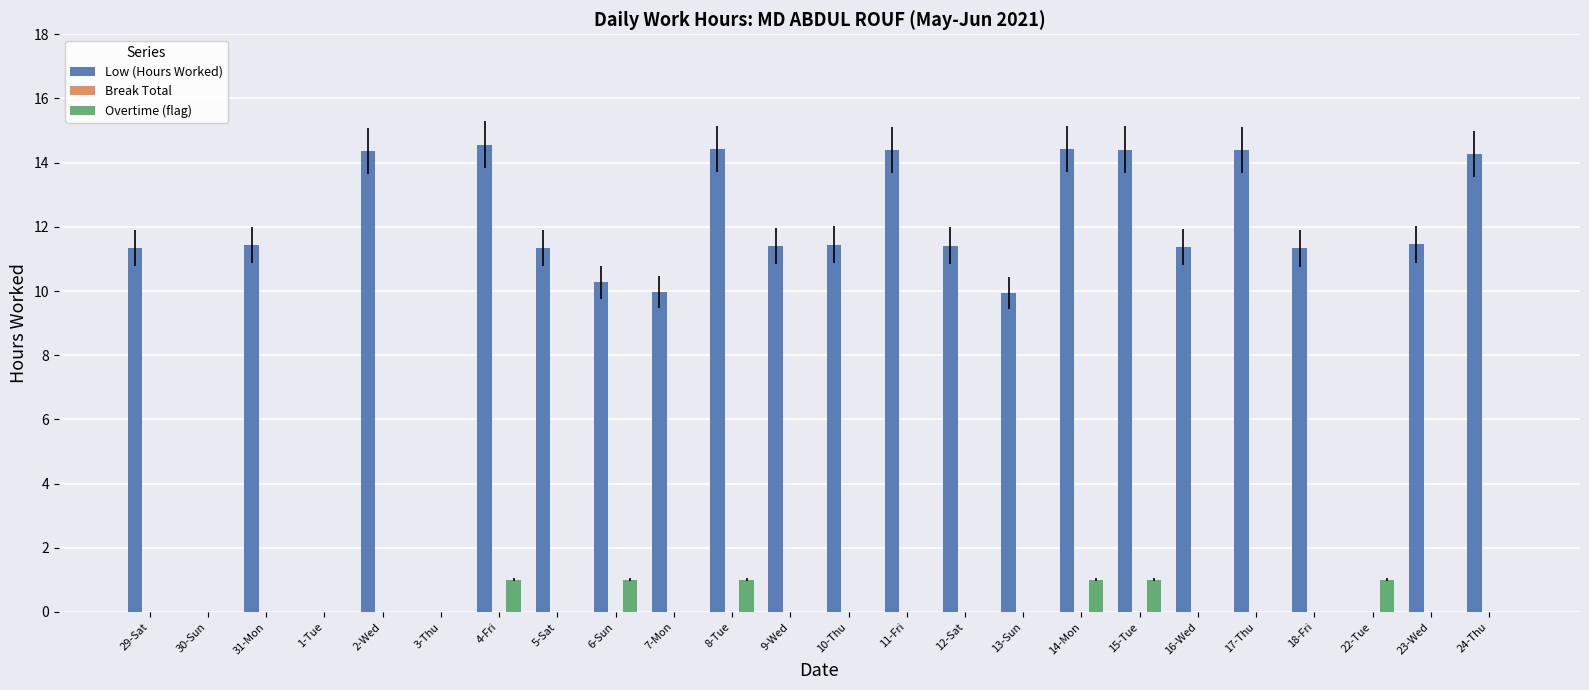

Is the value of Low (Hours Worked) at 24-Thu greater than the value of Overtime (flag) at 23-Wed?

Yes